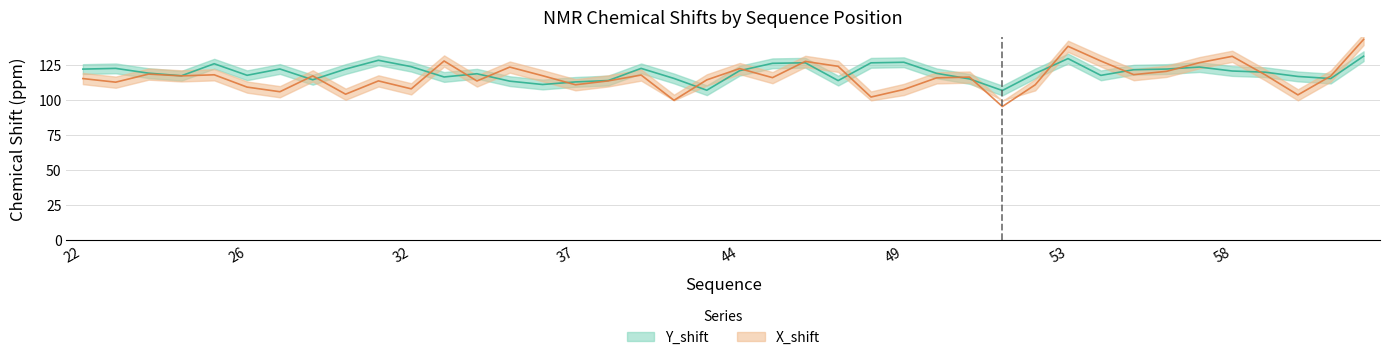

What is the difference between the maximum and second lowest values in the X_shift series?

43.5